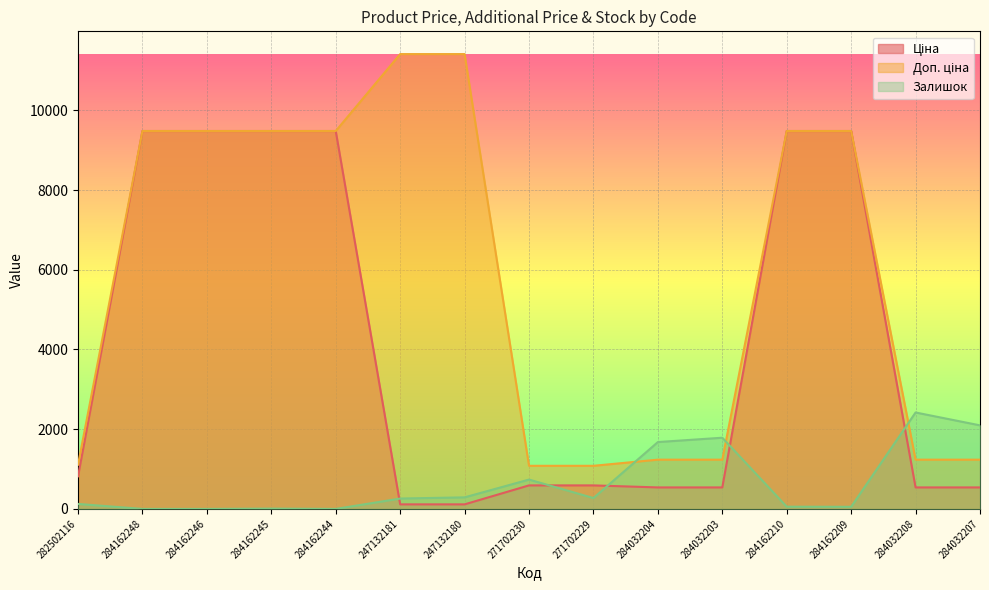

Which series has the largest total across all categories?

Доп. ціна